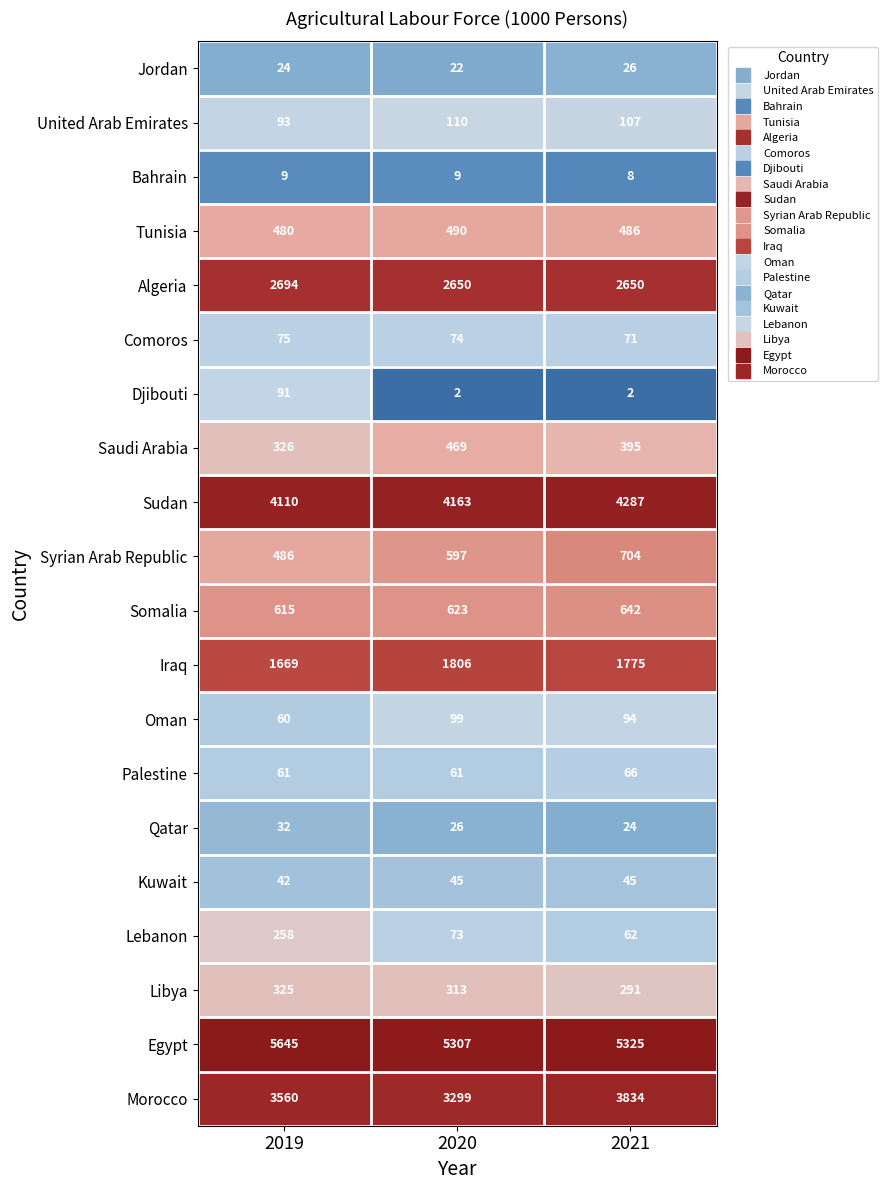

List the series in order of their peak value, lowest first.

Bahrain, Jordan, Qatar, Kuwait, Palestine, Comoros, Djibouti, Oman, United Arab Emirates, Lebanon, Libya, Saudi Arabia, Tunisia, Somalia, Syrian Arab Republic, Iraq, Algeria, Morocco, Sudan, Egypt